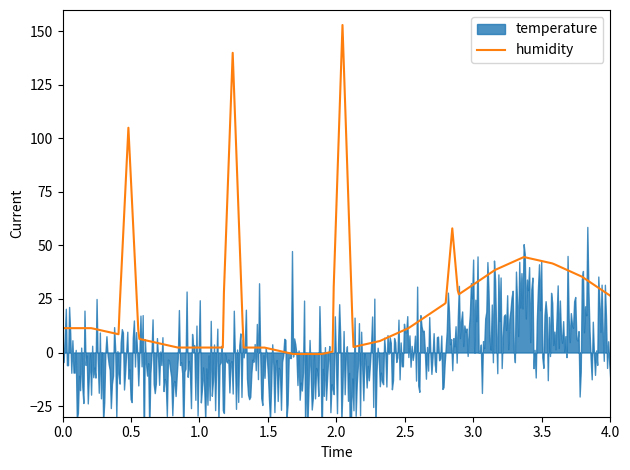

At 02:00, list the series in order from smallest to largest.

temperature, humidity